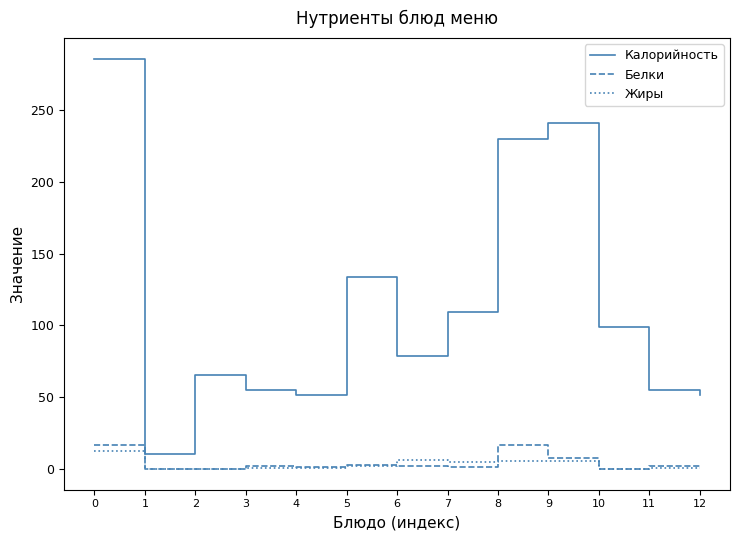

Which series has the largest range (max minus min)?

Калорийность